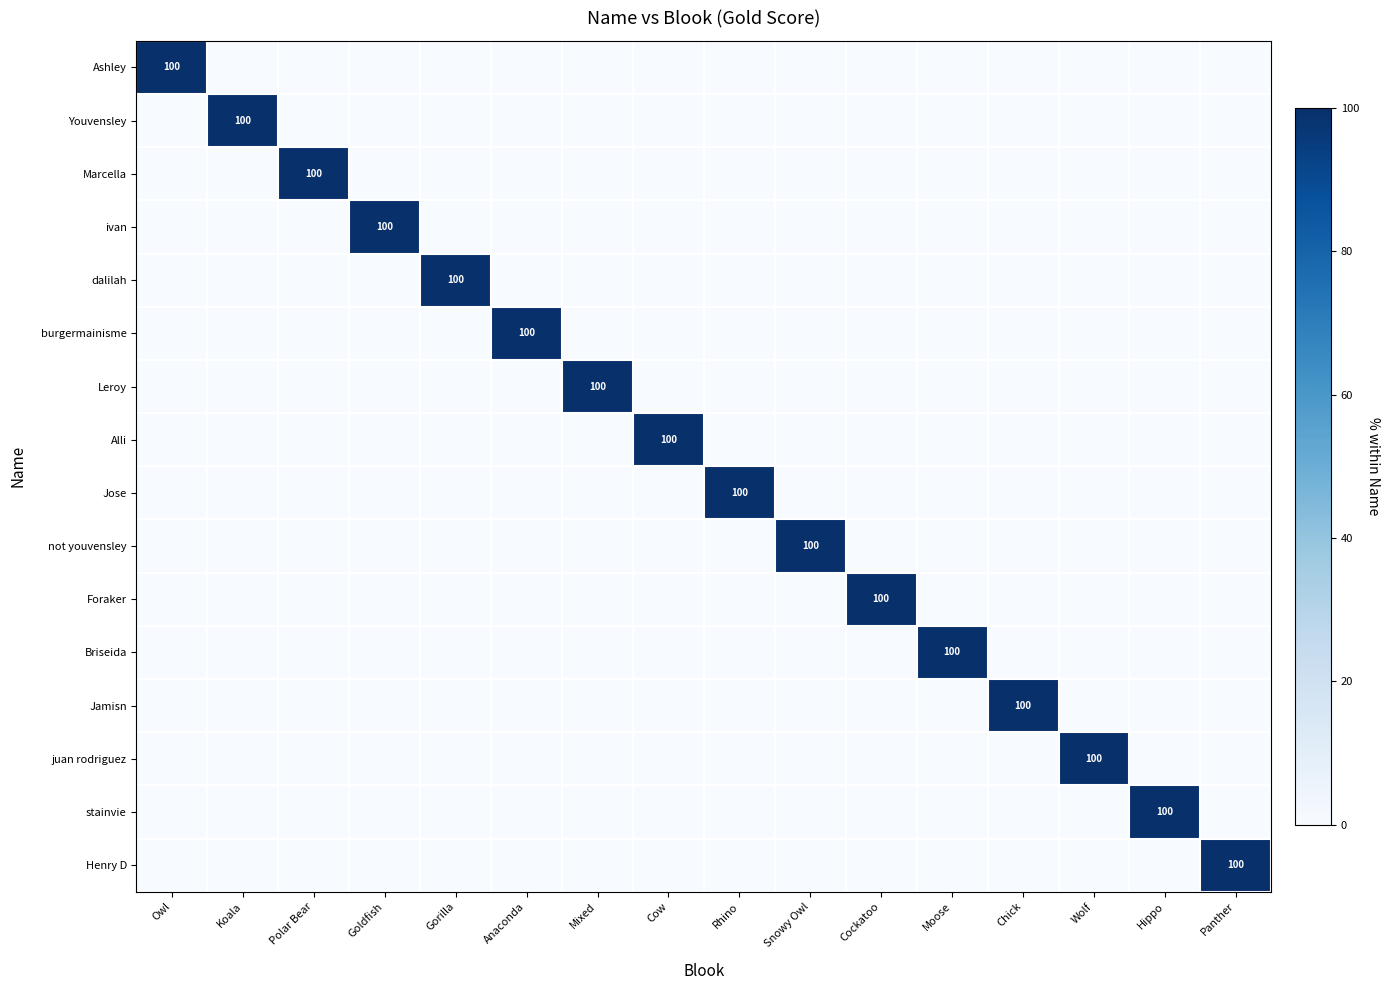

The value of not youvensley at Rhino is -50. True or false?

False